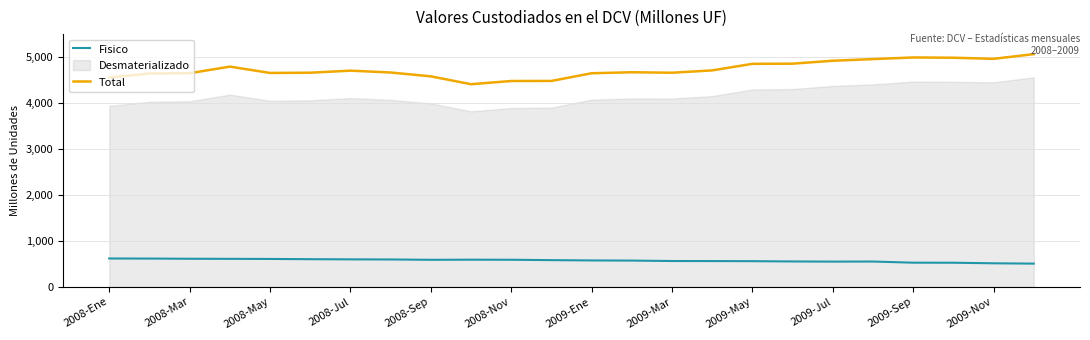

Which series has the largest total across all categories?

Total